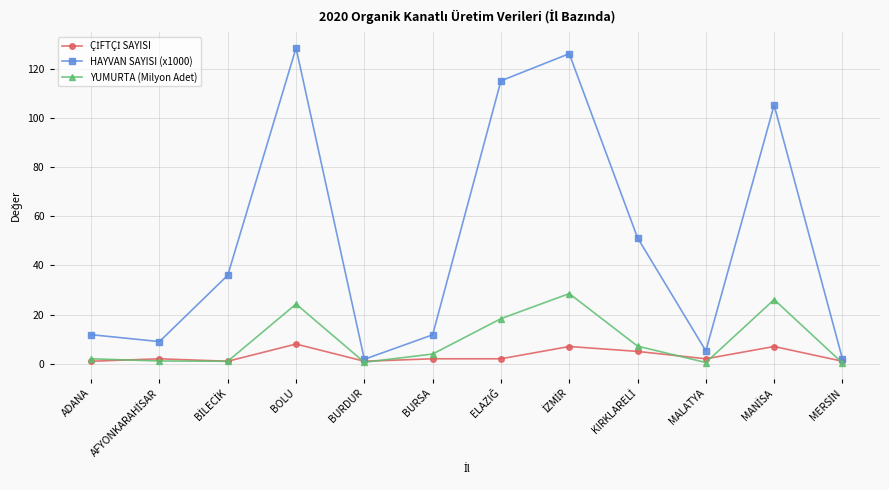

How many data points in YUMURTA (Milyon Adet) are less than 3?

6